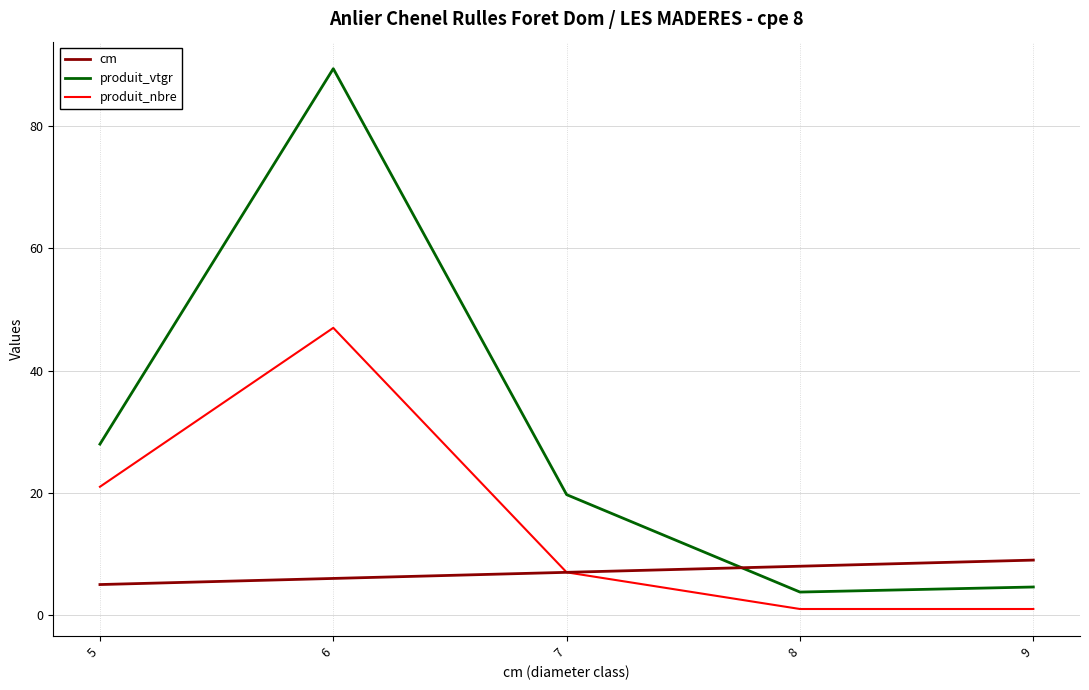

The value of cm at 9 is 9.0. True or false?

True